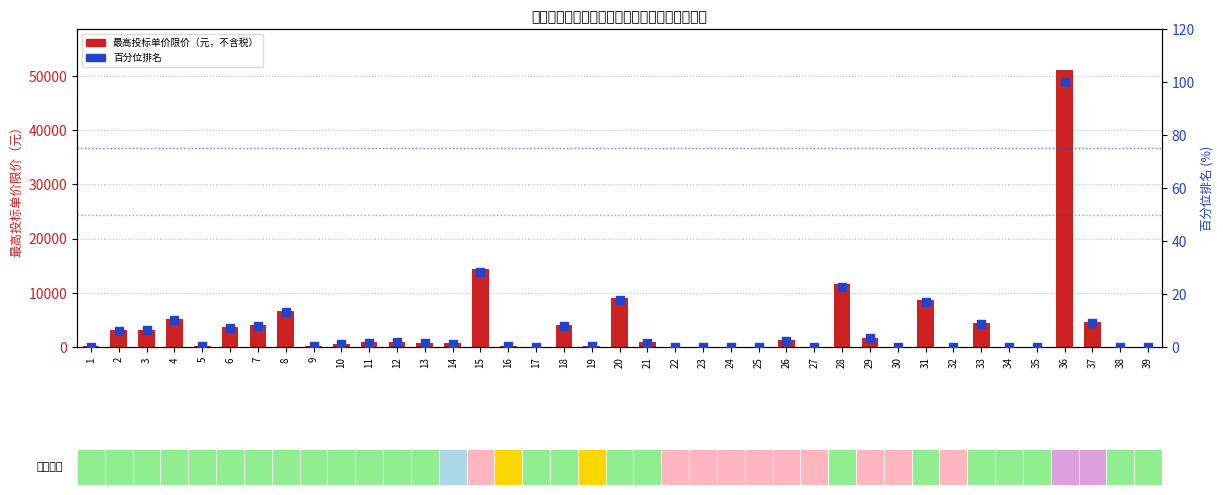

At how many categories does at least one series exceed 46335?

1